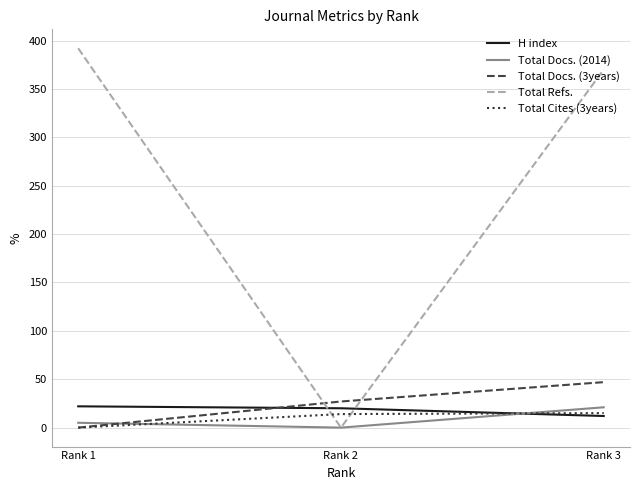

The value of Total Refs. at Rank 1 is 392. True or false?

True